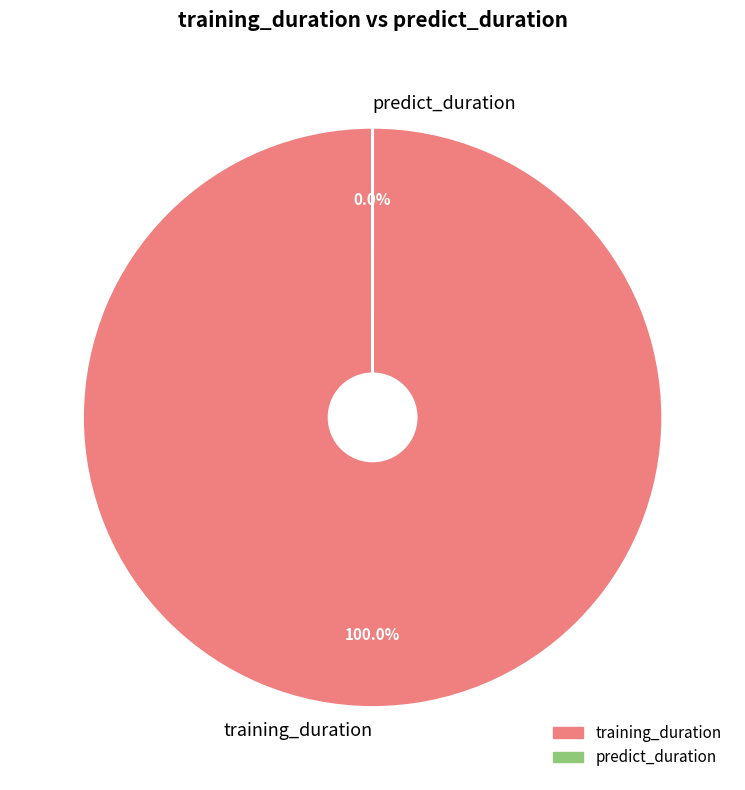

Count the number of slices in the pie.

2